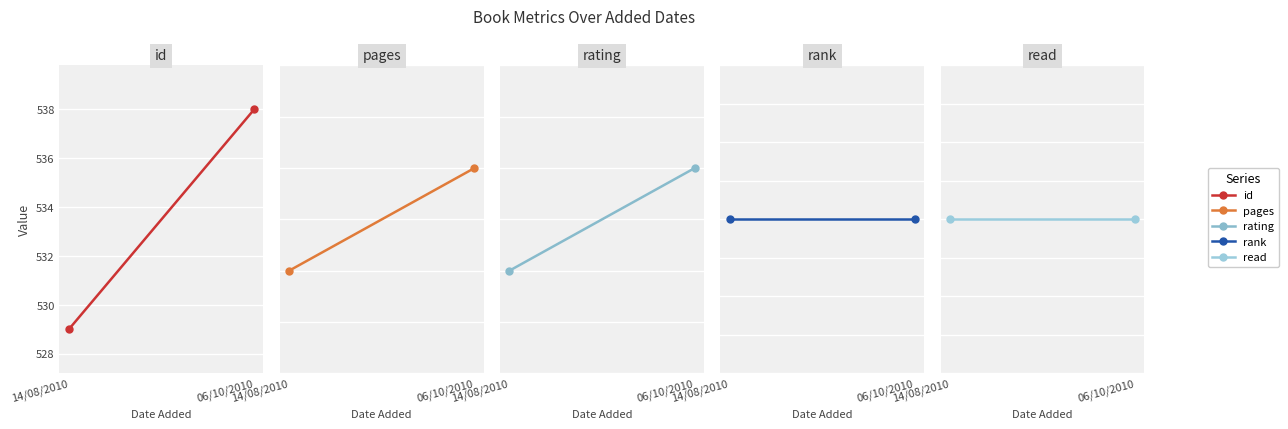

What is the difference between the pages values at 14/08/2010 and 06/10/2010?

1